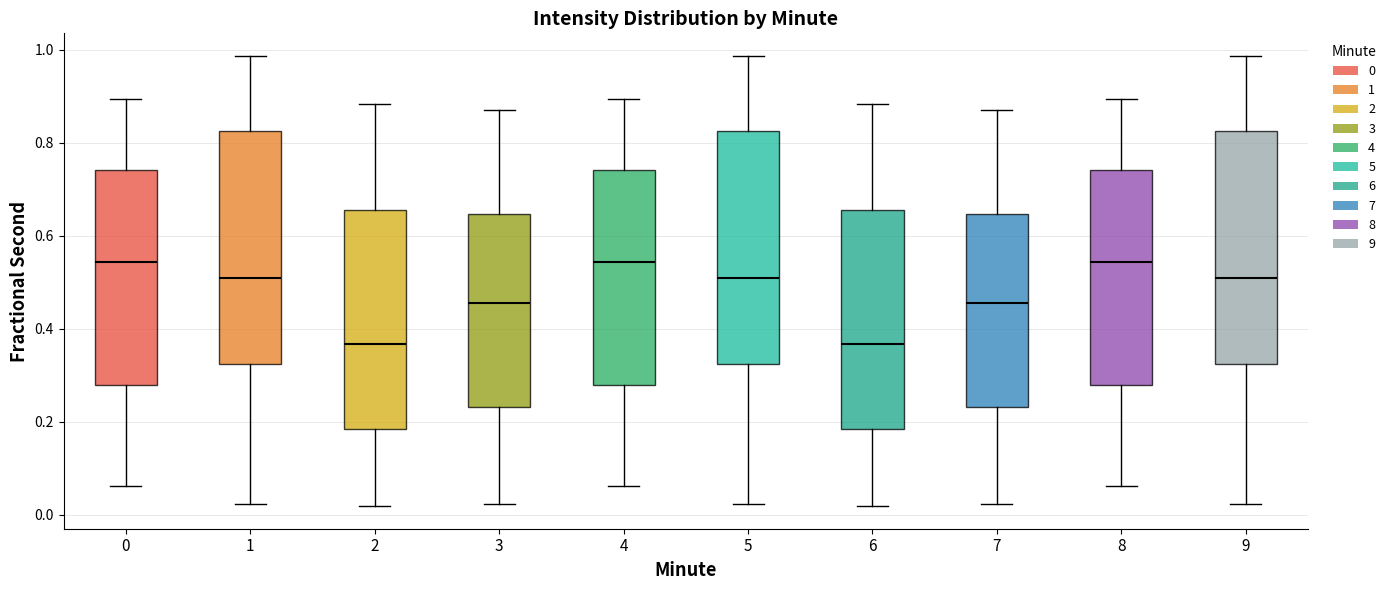

Where does the upper whisker of the box at x = 4 end on the y-axis? The values are not printed on the chart, so give them approximately, as read against the axis.

0.90